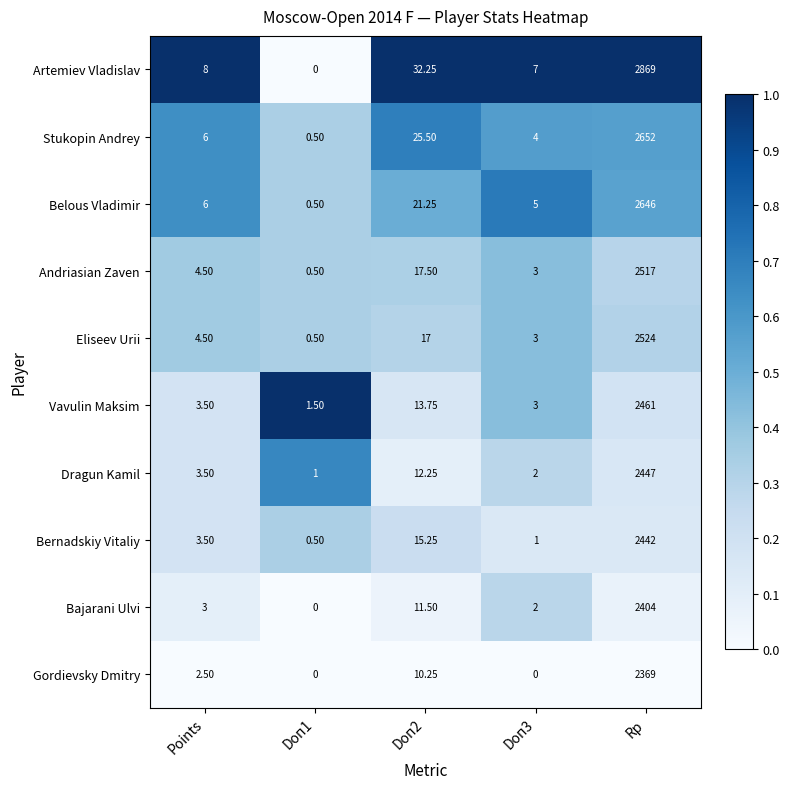

How many distinct data groups are displayed?

10